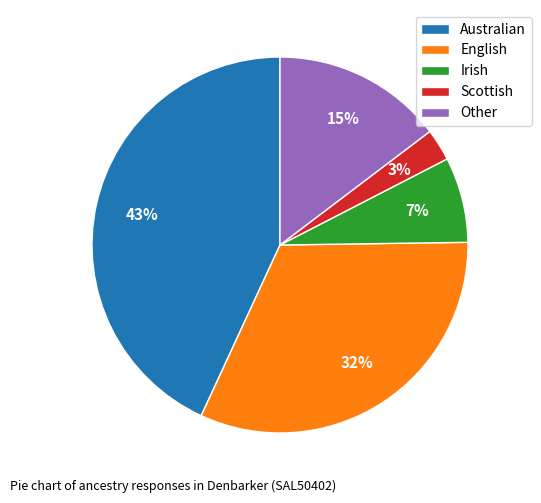

Which category has the biggest portion of the pie?

Australian